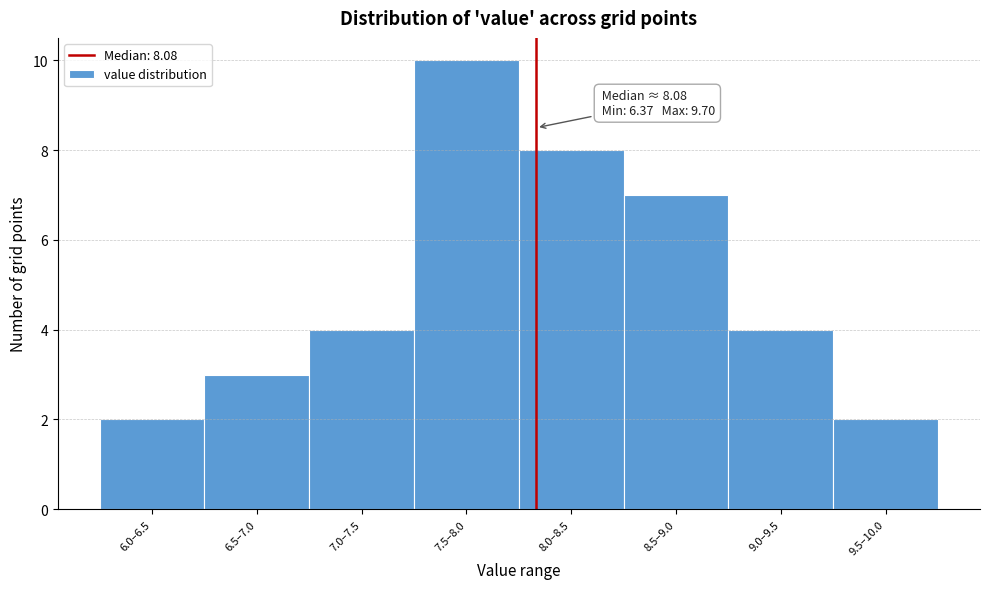

Reading left to right, list all the values displayed in this chart.

2	3	4	10	8	7	4	2